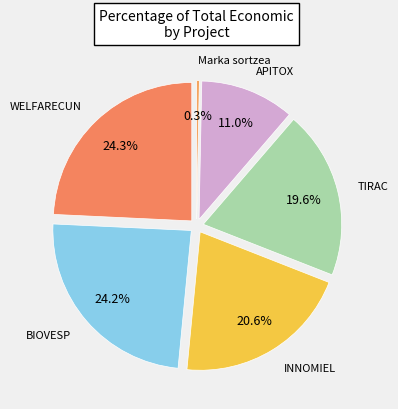

Which category has the biggest portion of the pie?

WELFARECUN